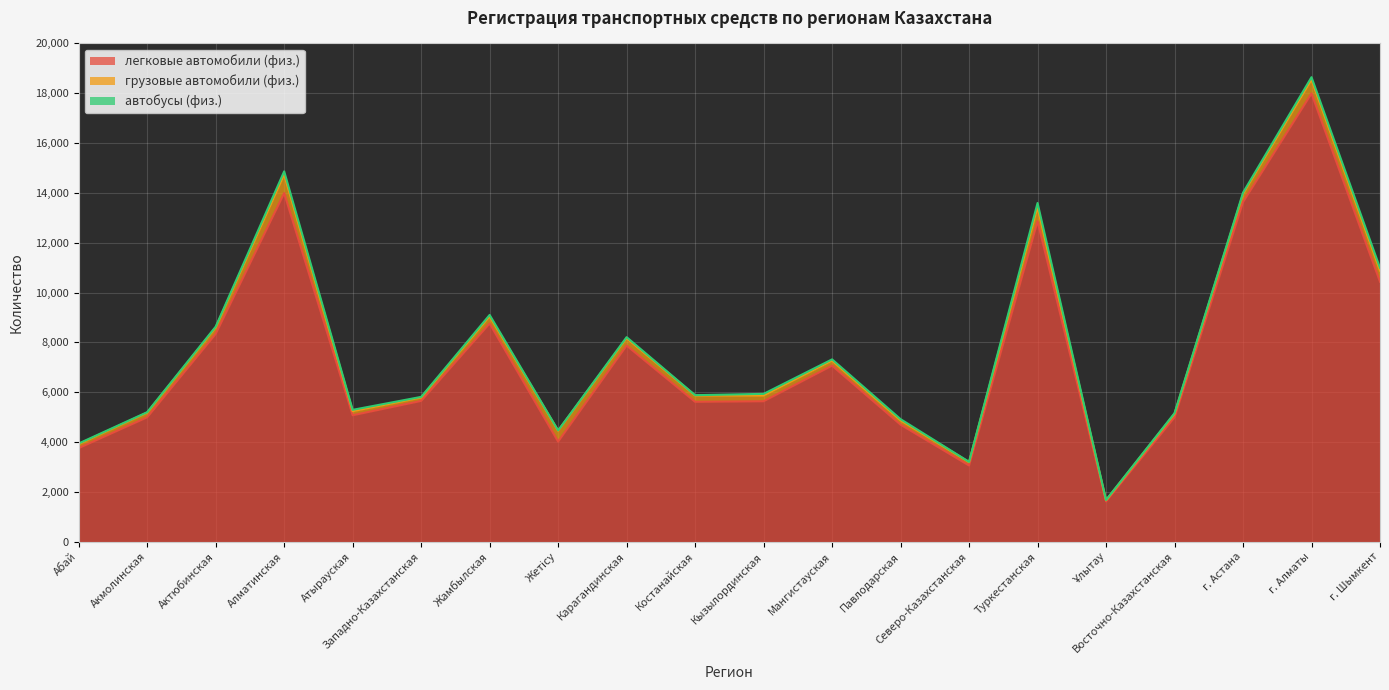

What is the lowest value of the автобусы (физ.) series?

10